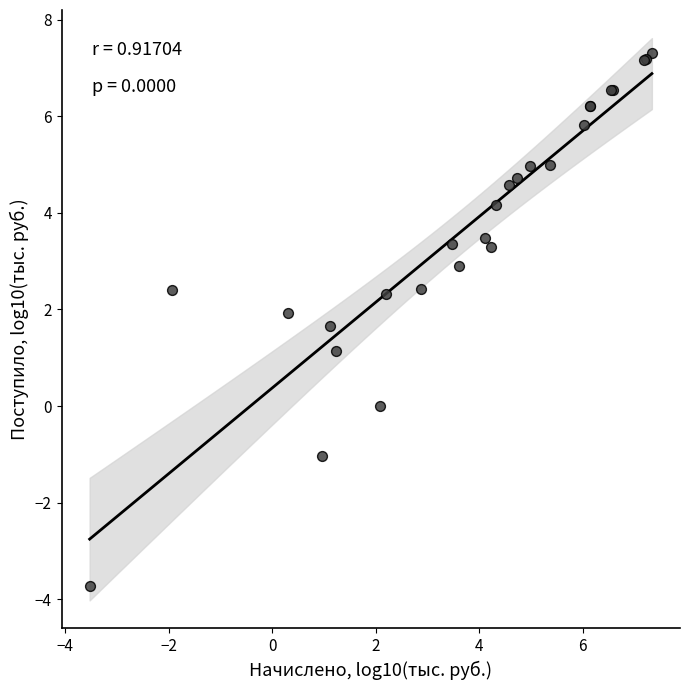

What Y value in the scatter plot is closest to 1?

1.1